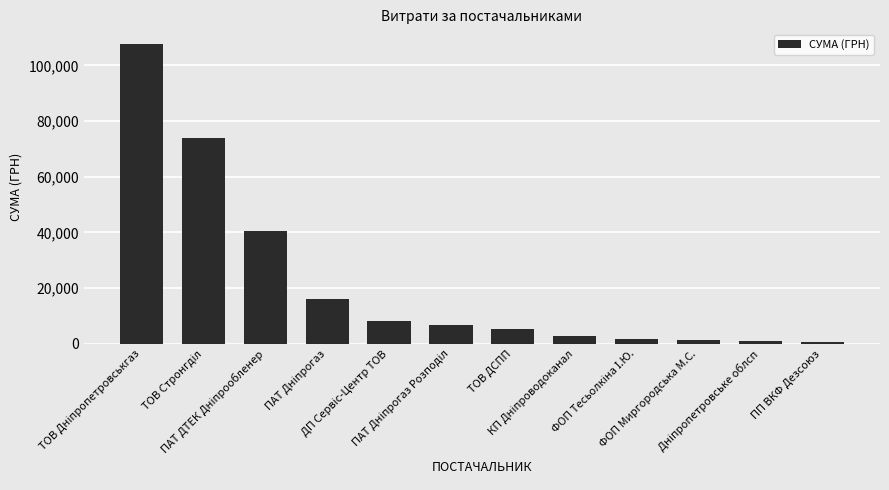

What is the value of the 7th bar from the left?

5203.2